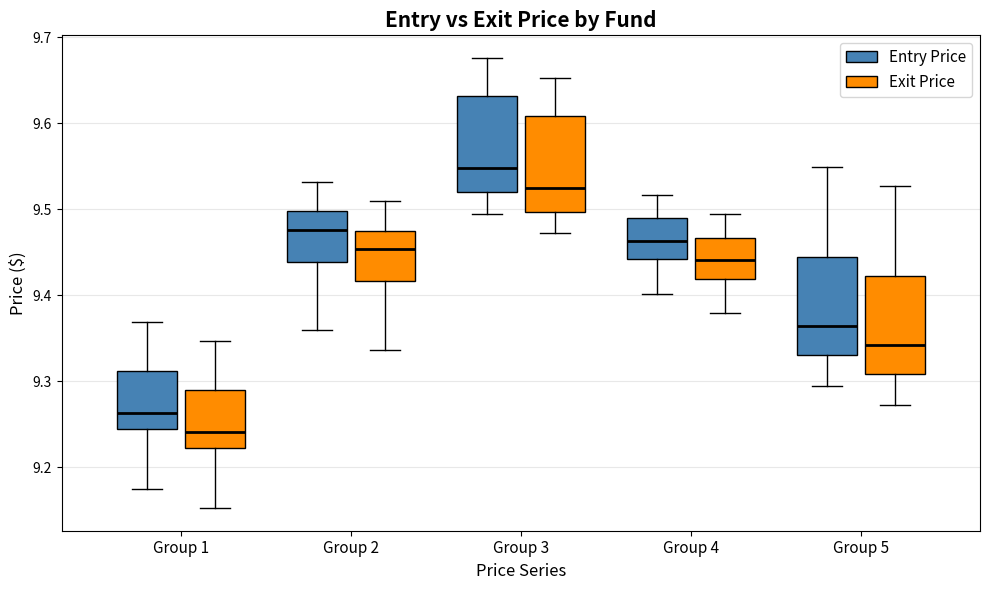

Reading left to right, transcribe this box plot: for each box, give where its median line is, the range the box spans, and where its two whiskers end, as read against the y-axis. The values are not printed on the chart, so give them approximately, as read against the axis.

Group 1 (Entry Price): median 9.26, box 9.24 to 9.31, whiskers 9.17 to 9.37
Group 1 (Exit Price): median 9.24, box 9.22 to 9.29, whiskers 9.15 to 9.35
Group 2 (Entry Price): median 9.48, box 9.44 to 9.50, whiskers 9.36 to 9.53
Group 2 (Exit Price): median 9.45, box 9.42 to 9.47, whiskers 9.34 to 9.51
Group 3 (Entry Price): median 9.55, box 9.52 to 9.63, whiskers 9.49 to 9.68
Group 3 (Exit Price): median 9.52, box 9.50 to 9.61, whiskers 9.47 to 9.65
Group 4 (Entry Price): median 9.46, box 9.44 to 9.49, whiskers 9.40 to 9.52
Group 4 (Exit Price): median 9.44, box 9.42 to 9.47, whiskers 9.38 to 9.49
Group 5 (Entry Price): median 9.36, box 9.33 to 9.44, whiskers 9.30 to 9.55
Group 5 (Exit Price): median 9.34, box 9.31 to 9.42, whiskers 9.27 to 9.53